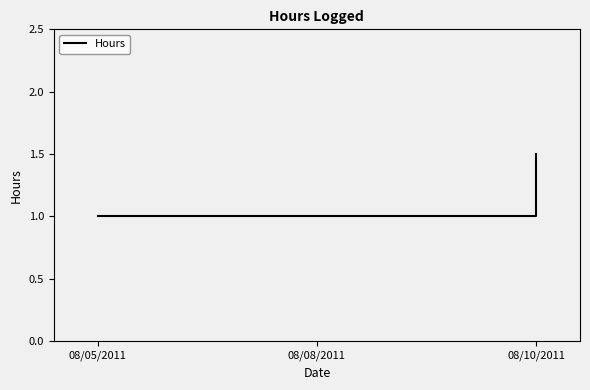

At which category does the chart reach its peak across all series?

08/10/2011